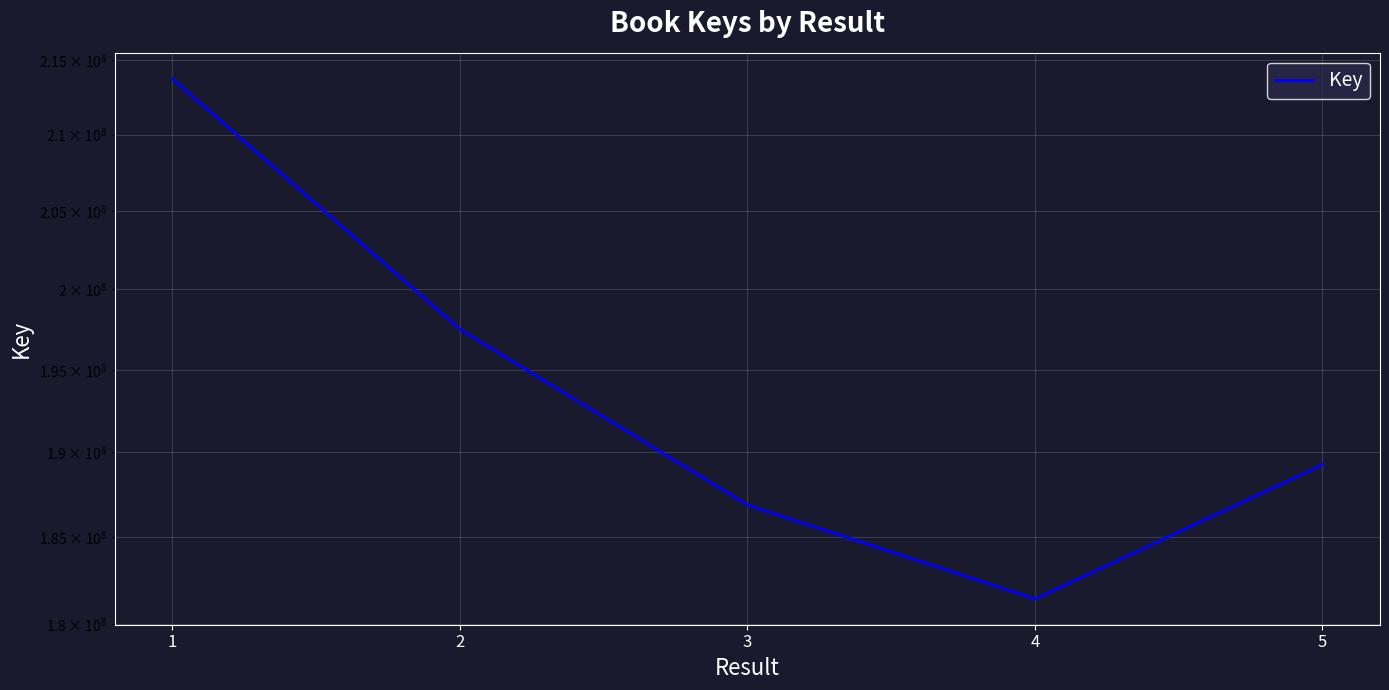

What is the ratio of the value at 2 to the value at 1?

0.9